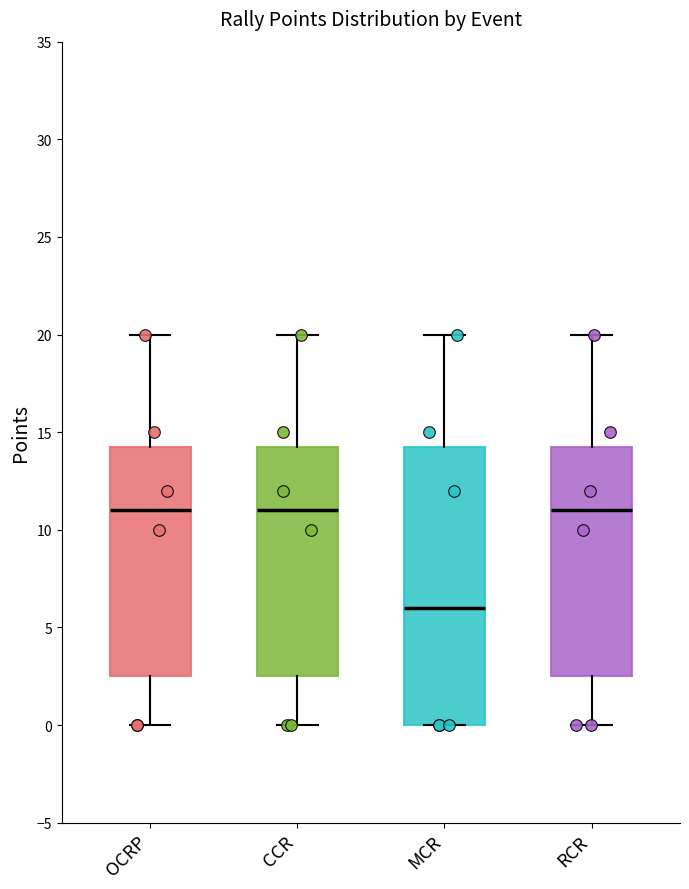

Which box is the tallest, from its lower edge to its upper edge?

MCR